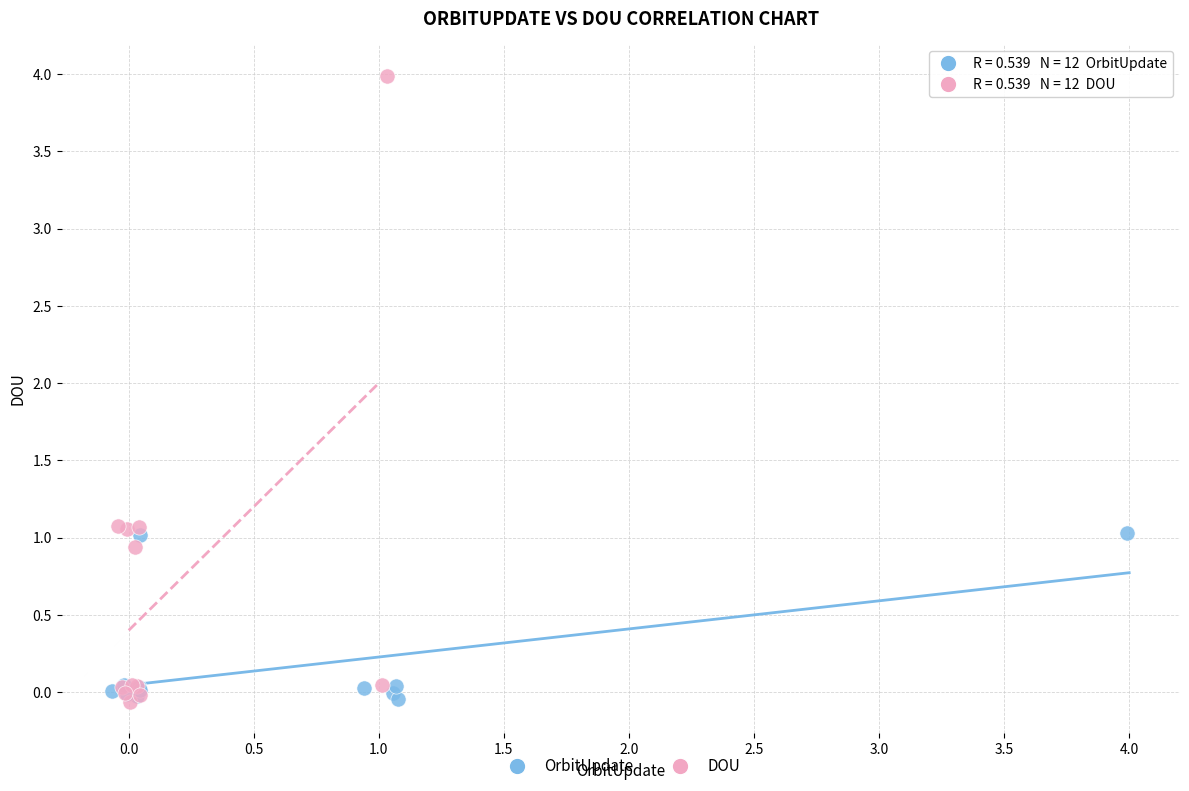

Which series reaches the maximum Y coordinate?

DOU